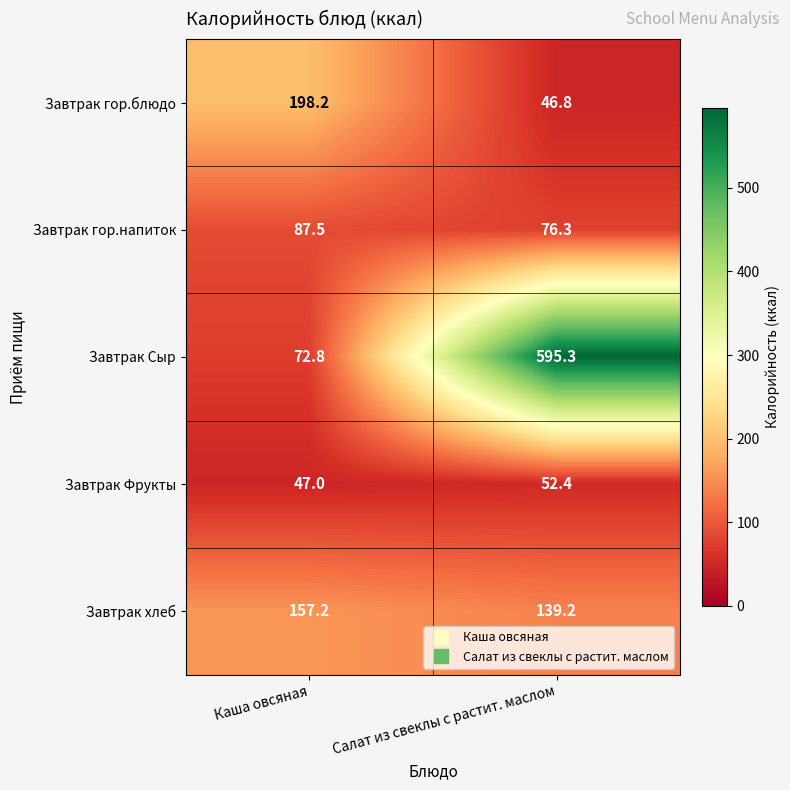

Reading left to right, extract all data points from this chart.

Завтрак гор.блюдо: Каша овсяная=198.2	Салат из свеклы с растит. маслом=46.8
Завтрак гор.напиток: Каша овсяная=87.5	Салат из свеклы с растит. маслом=76.3
Завтрак Сыр: Каша овсяная=72.8	Салат из свеклы с растит. маслом=595.3
Завтрак Фрукты: Каша овсяная=47.0	Салат из свеклы с растит. маслом=52.4
Завтрак хлеб: Каша овсяная=157.2	Салат из свеклы с растит. маслом=139.2